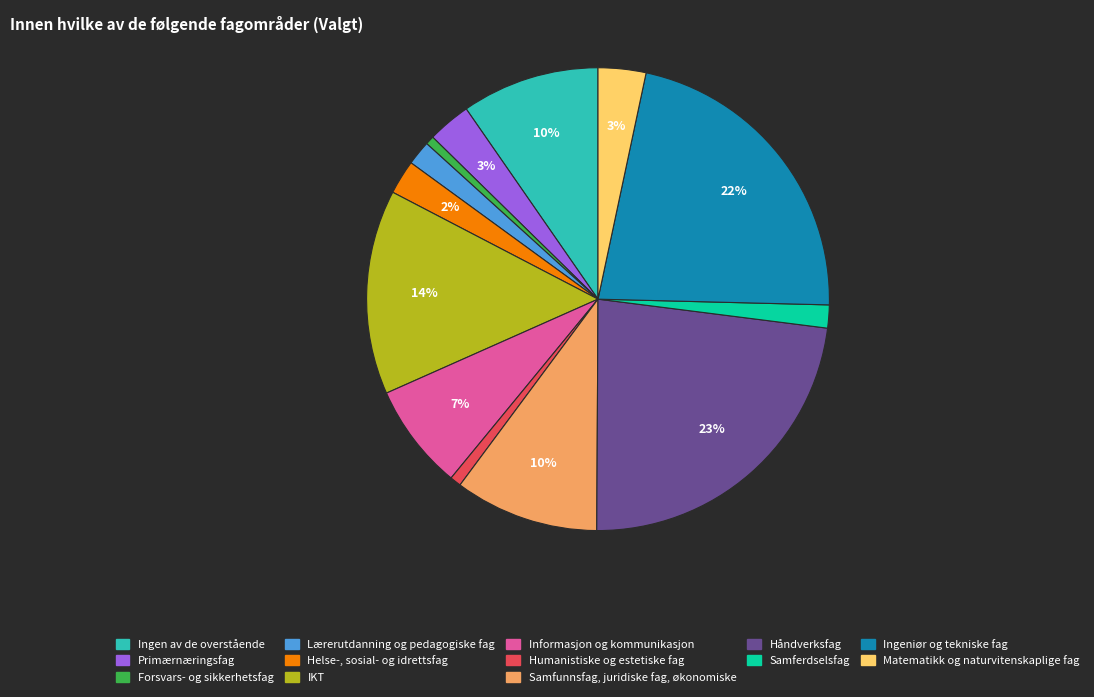

Do Samfunnsfag, juridiske fag, økonomiske and Informasjon og kommunikasjon together represent more than half of the pie?

No